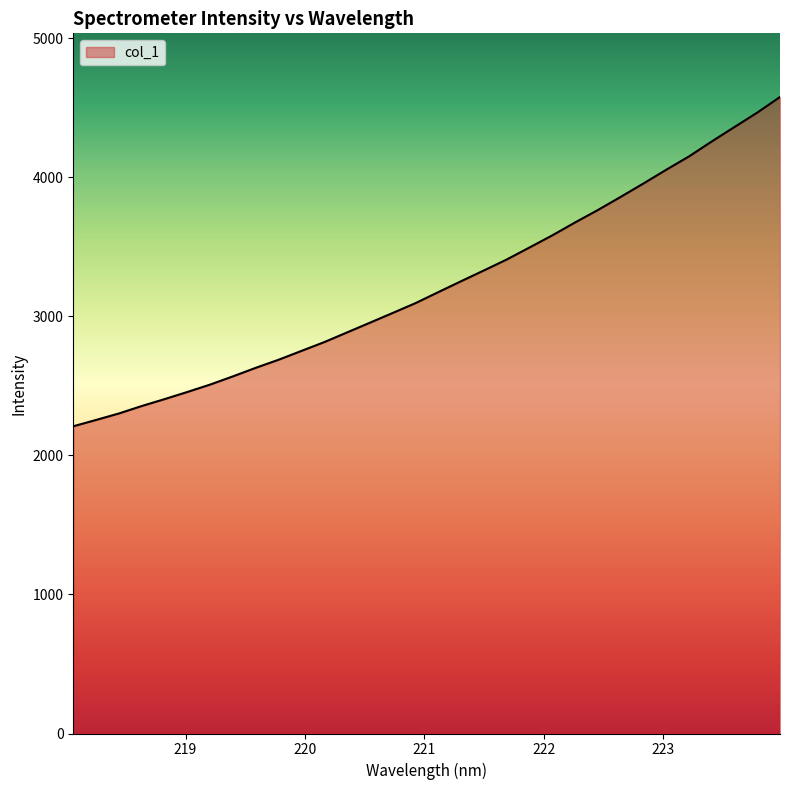

True or false: the data has more than 2 interior local peaks.

False